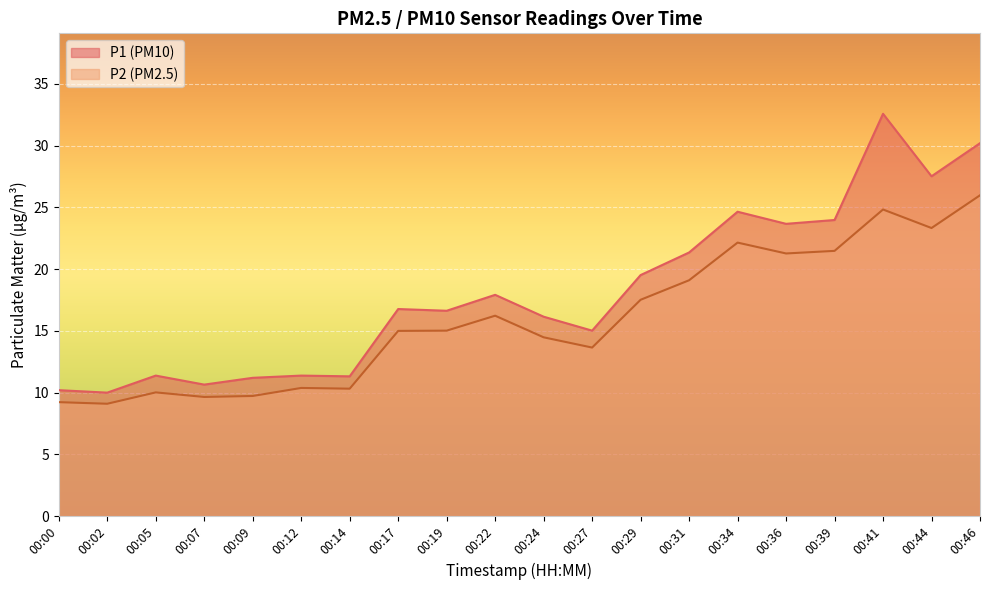

What is the sum of the P1 values at 00:27 and 00:31?

36.4